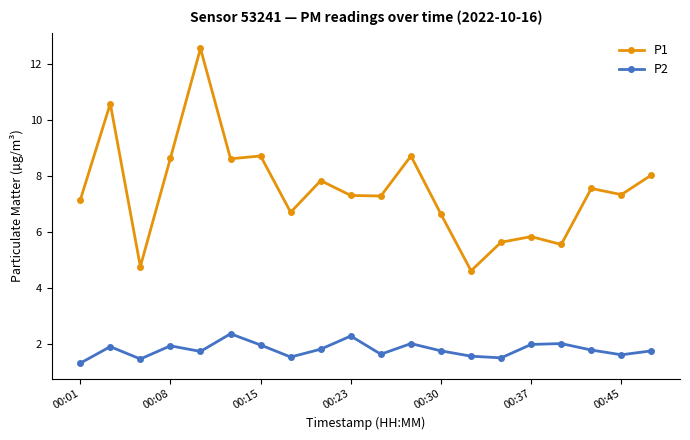

Rank the series by their maximum value, from lowest to highest.

P2, P1